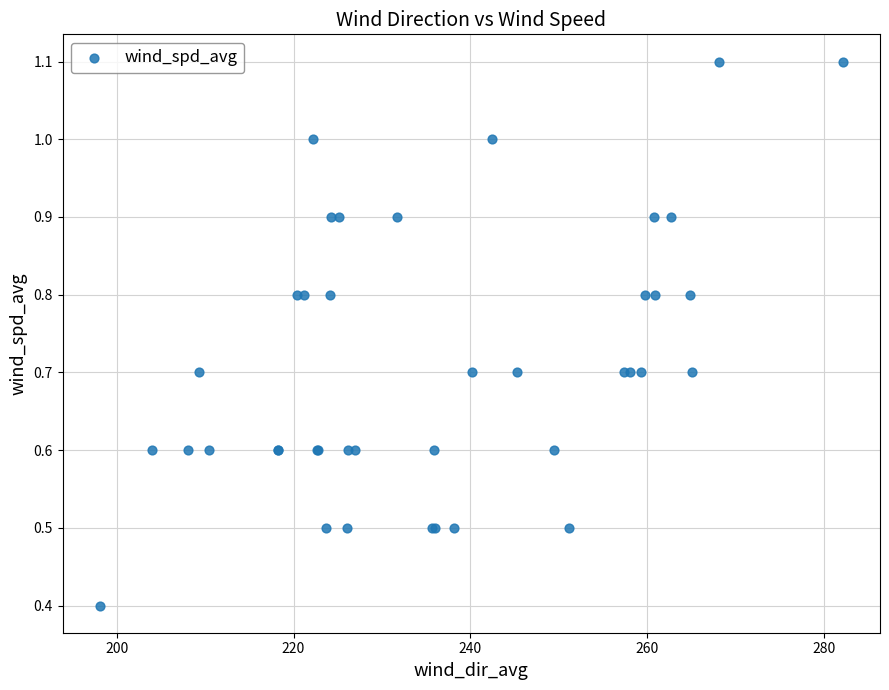

What Y value in the scatter plot is closest to 0?

0.4